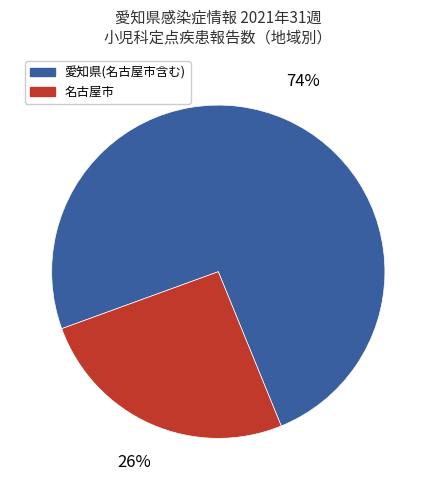

Is there any slice that represents more than half of the pie?

Yes